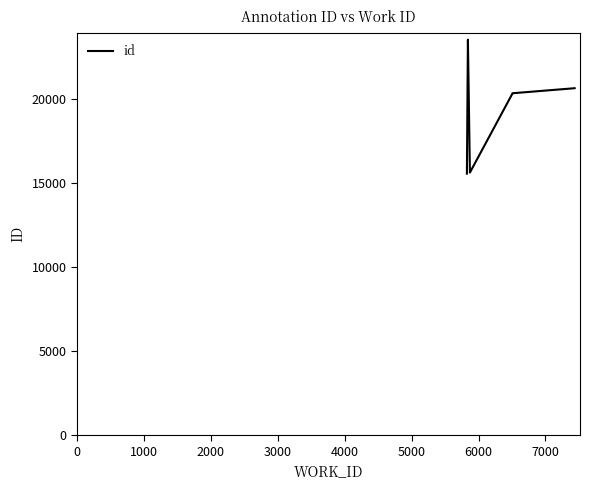

What is the value of the 6th point from the left?

15611